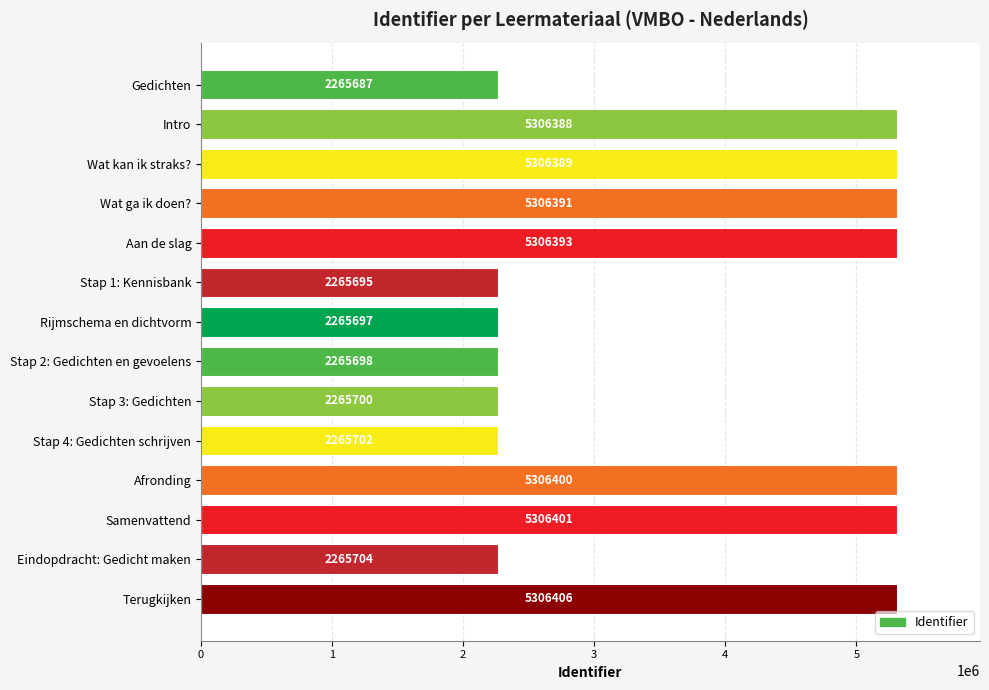

Which has a higher value, Intro or Eindopdracht: Gedicht maken?

Intro